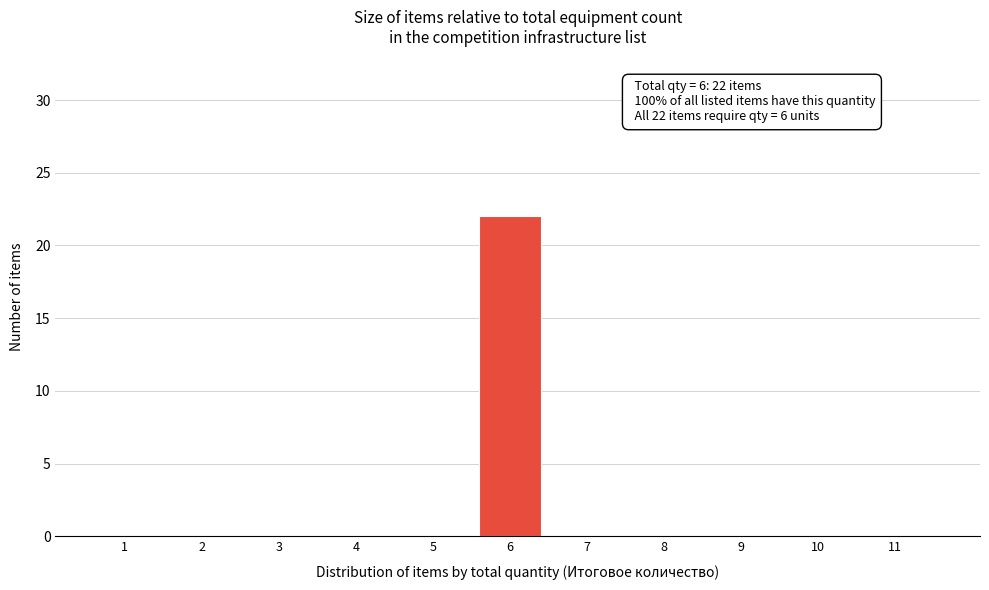

Reading left to right, list all the values displayed in this chart.

1=0	2=0	3=0	4=0	5=0	6=22	7=0	8=0	9=0	10=0	11=0